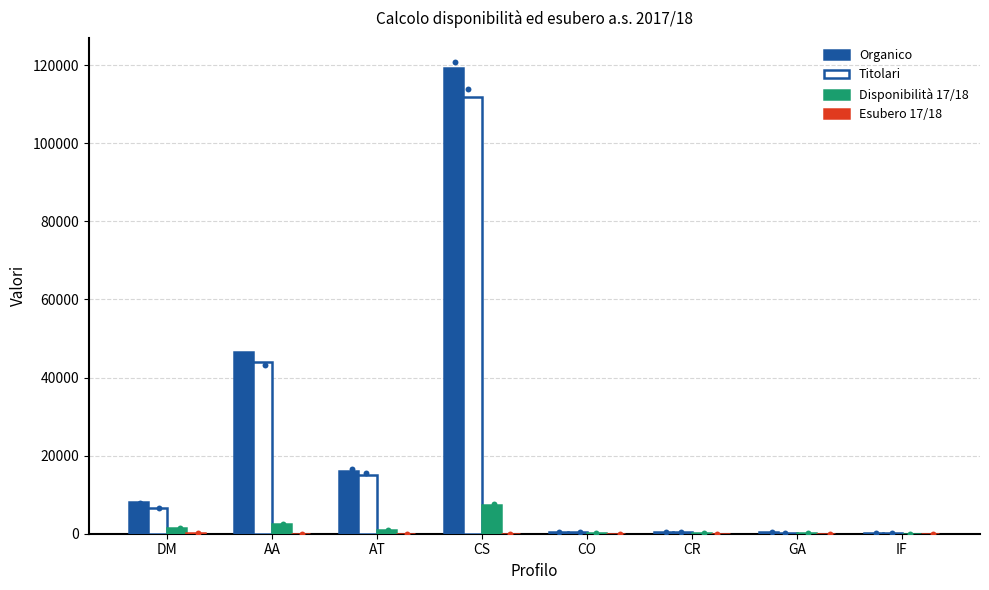

Which series has the largest Y range (max minus min)?

Organico